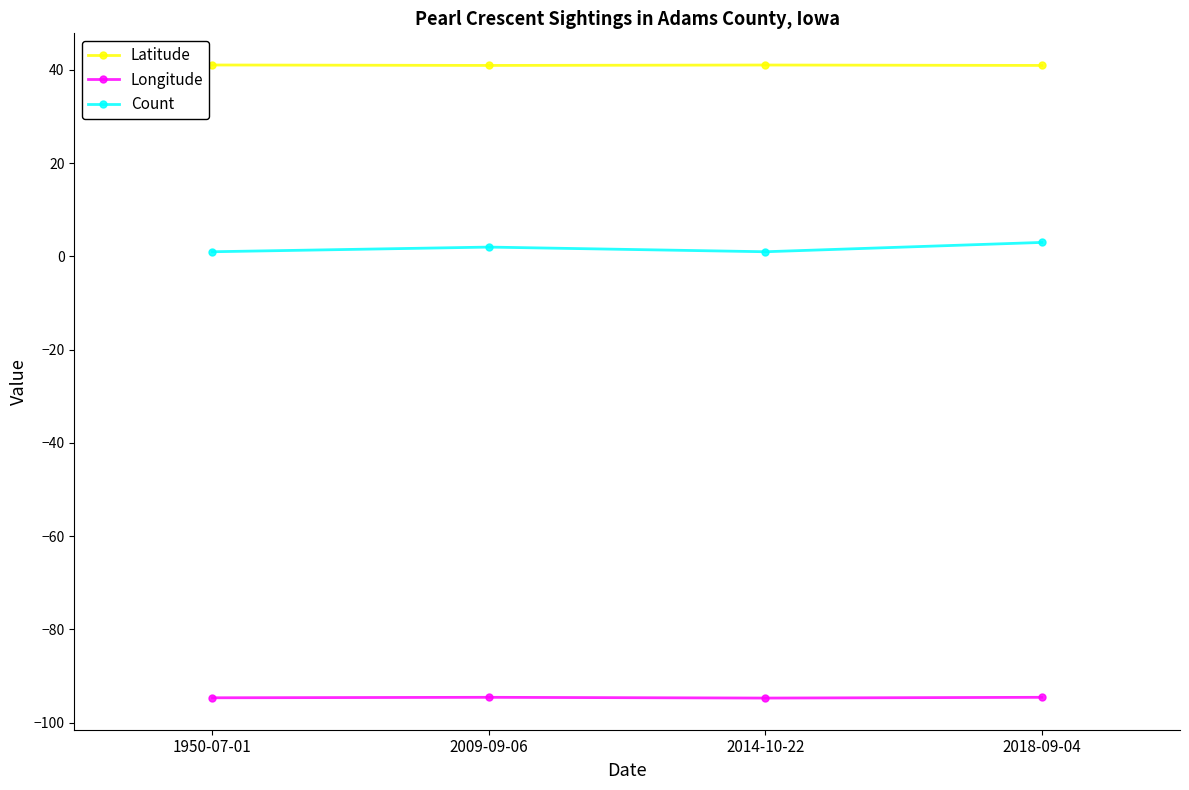

True or false: Count and Latitude cross at least once.

False